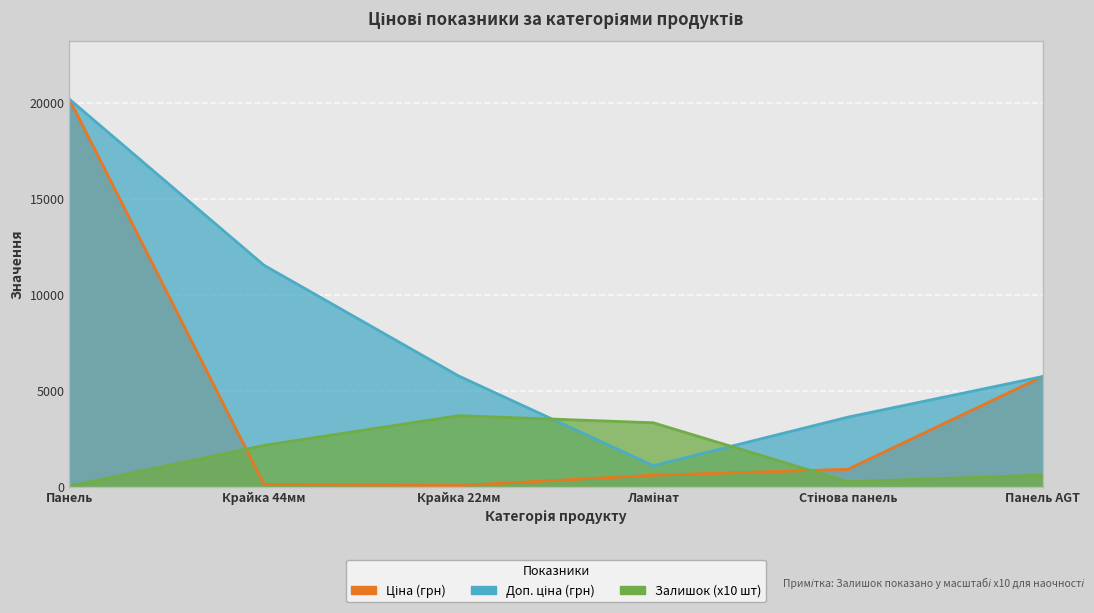

How many interior local valleys does the Доп. ціна series have?

1